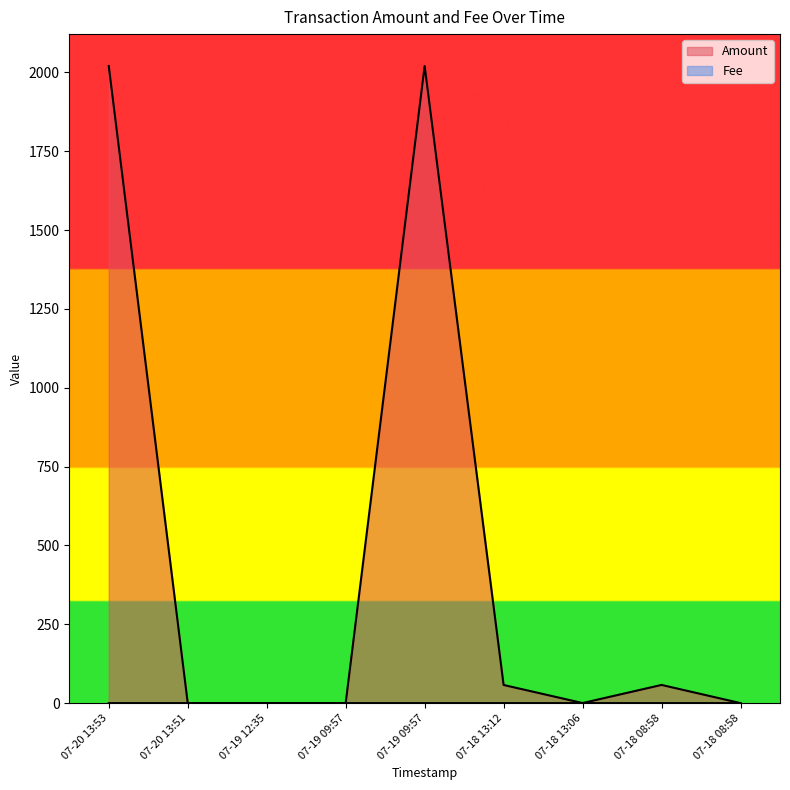

In Fee, how many points are higher than both neighbors (excluding endpoints)?

1